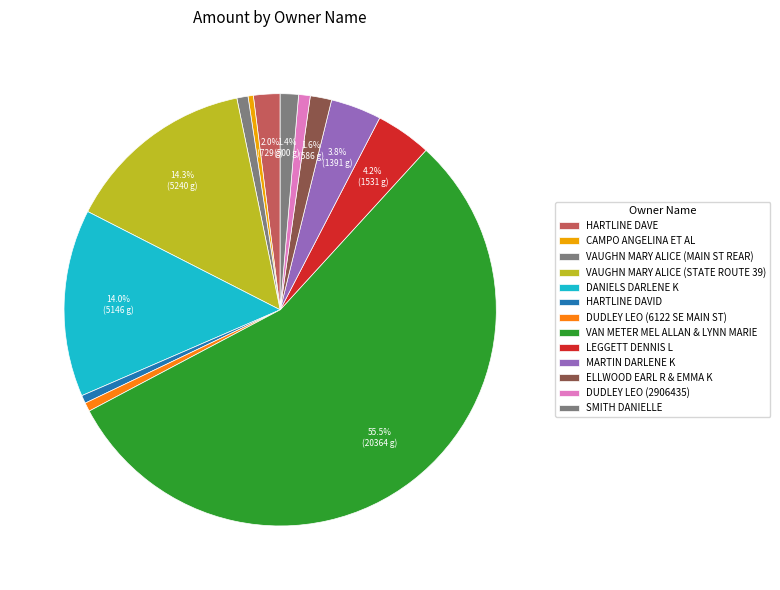

The SMITH DANIELLE slice represents 1% of the pie. True or false?

True